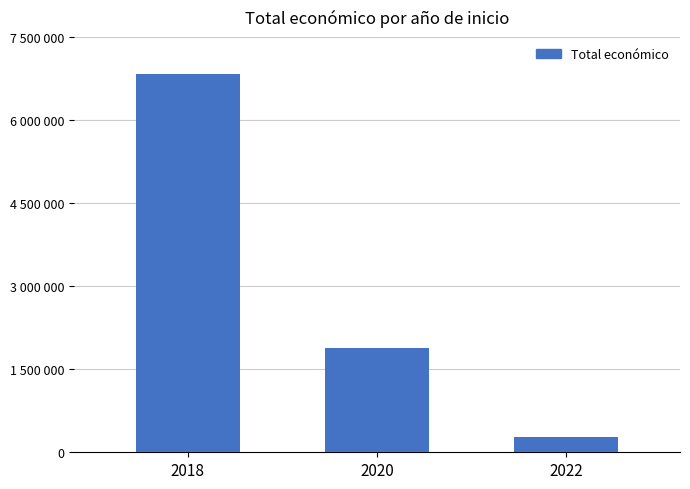

Where is the data nearest to the value 3548671?

2020